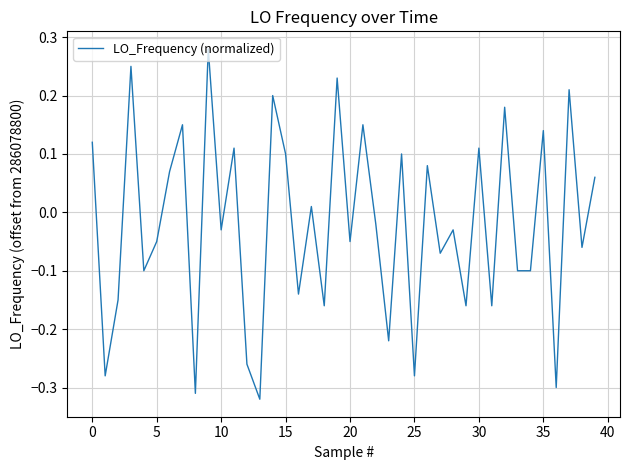

What is the difference between the maximum and minimum values?

0.6